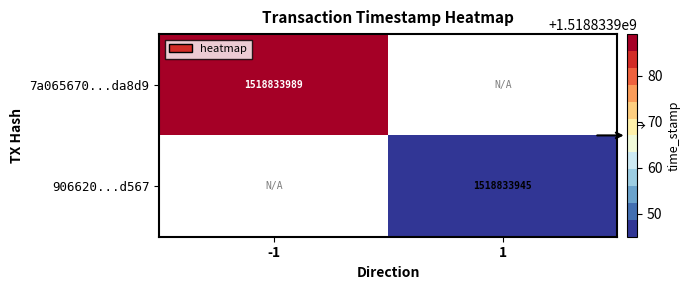

True or false: 7a065670...da8d9 has a value of 1518833989 at -1.

True